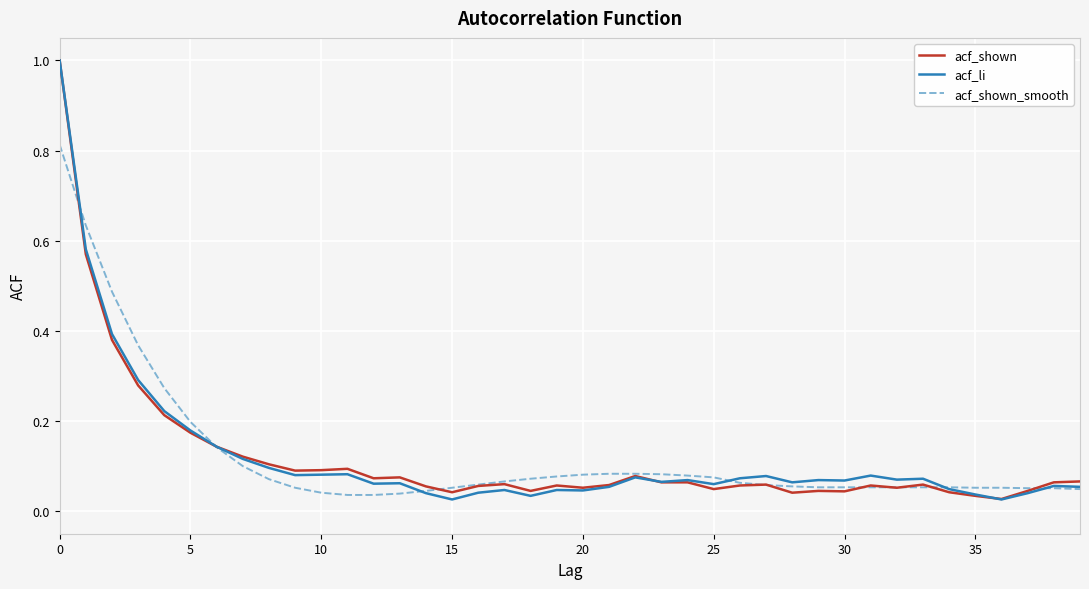

What are all the series names shown in the legend?

acf_shown, acf_li, acf_shown_smooth